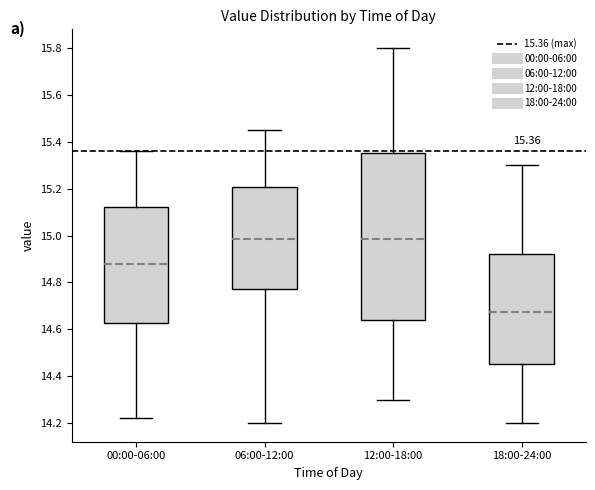

Comparing the boxes themselves (not the whiskers), which one is the tallest?

12:00-18:00